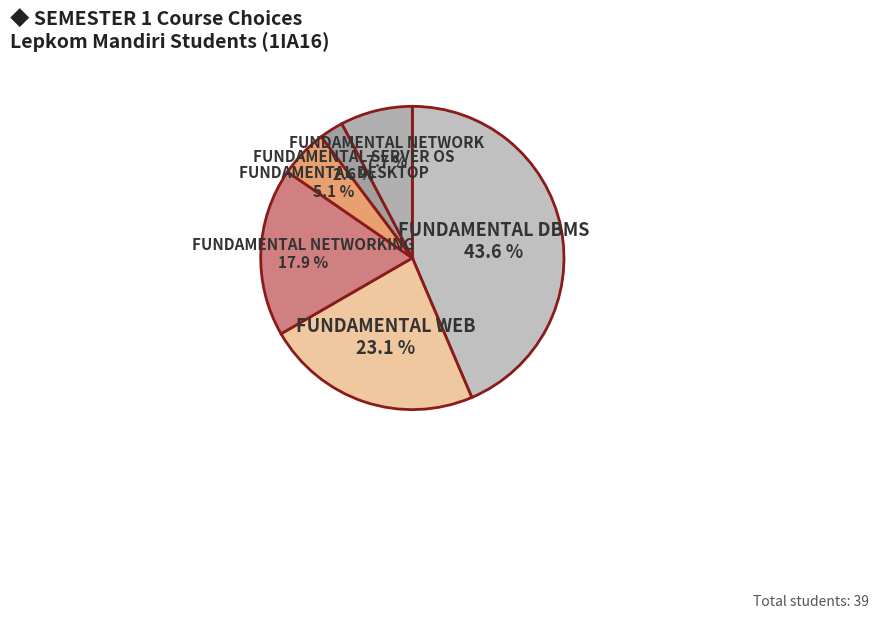

How many segments does this pie chart have?

6